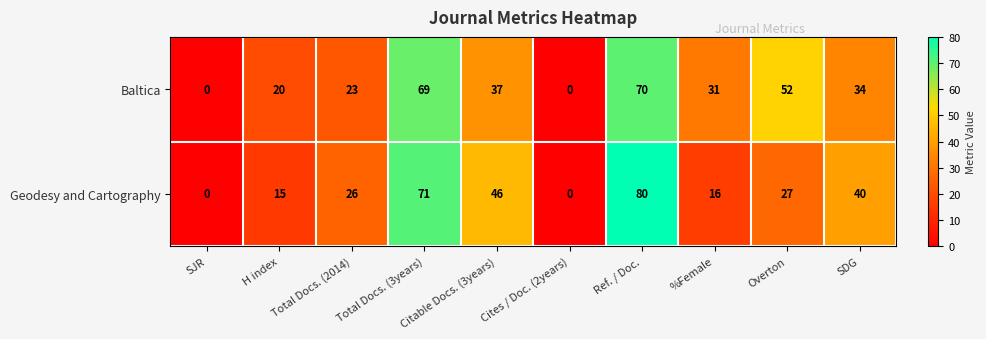

Count the number of data series in this chart.

2